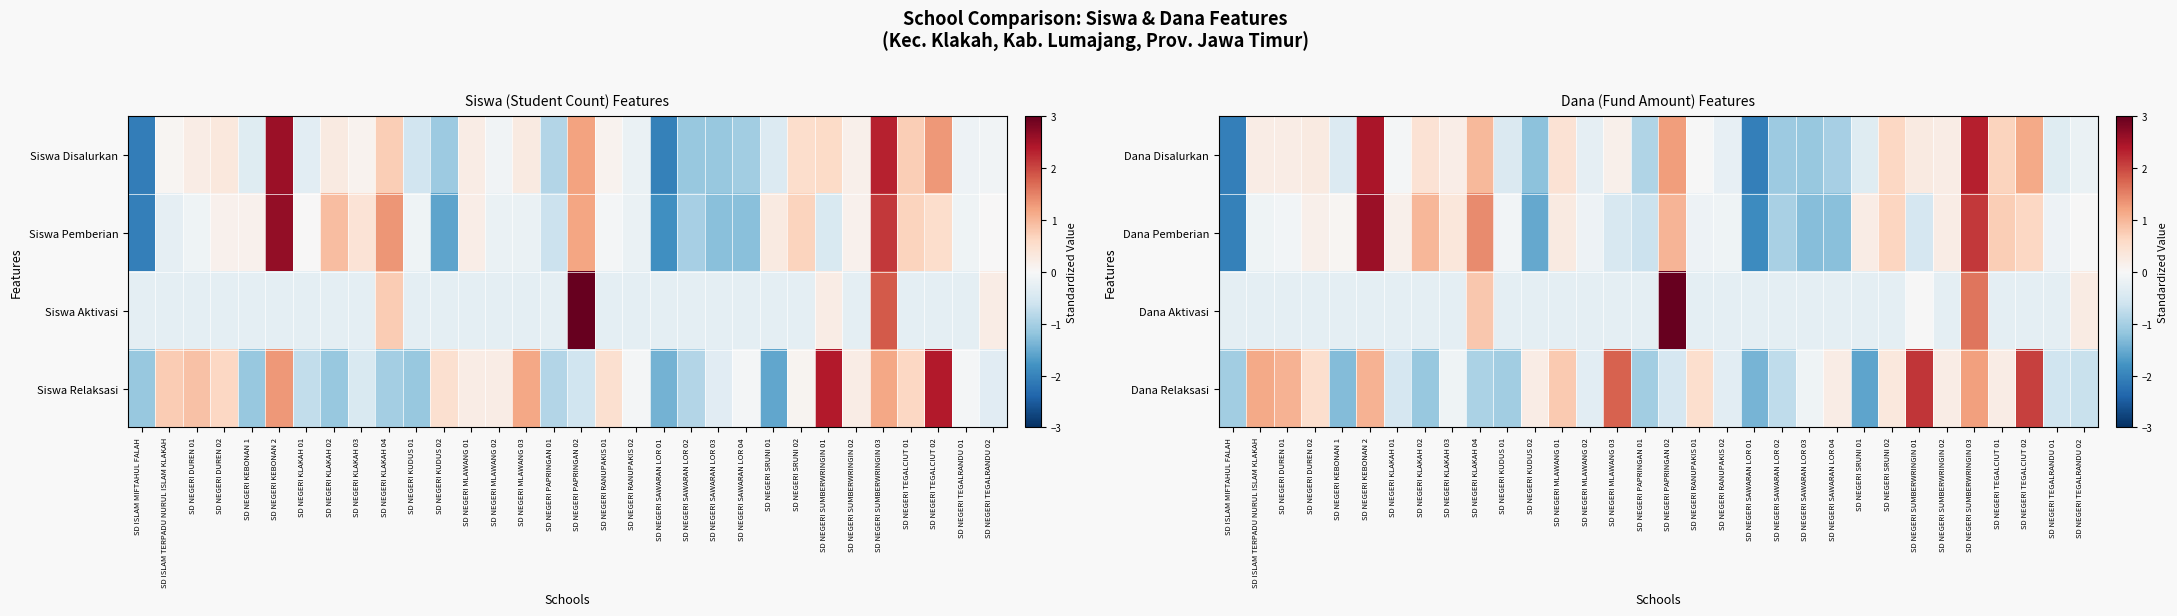

What is the total value across all series at SD NEGERI KEBONAN 1?

-2.0